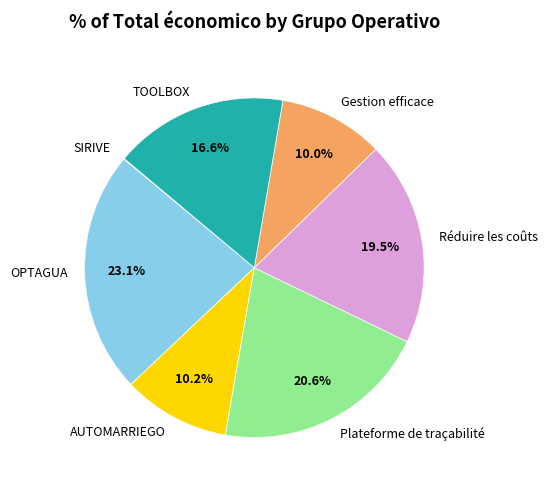

The Plateforme de traçabilité slice represents 29% of the pie. True or false?

False